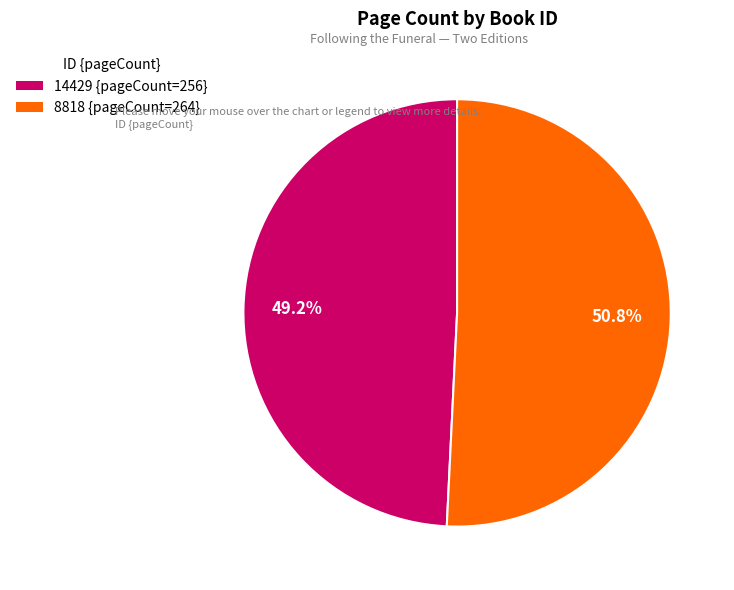

Combined, do 14429 and 8818 account for over 50%?

Yes